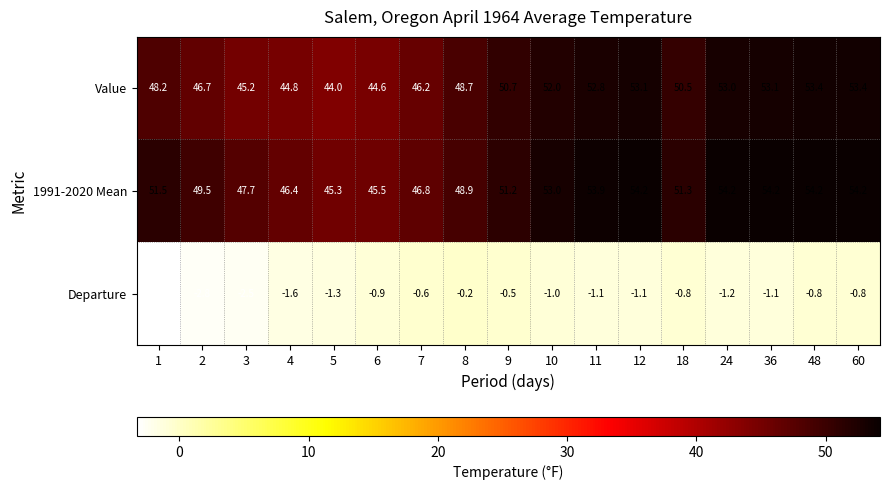

What is the highest value of the Value series?

53.4